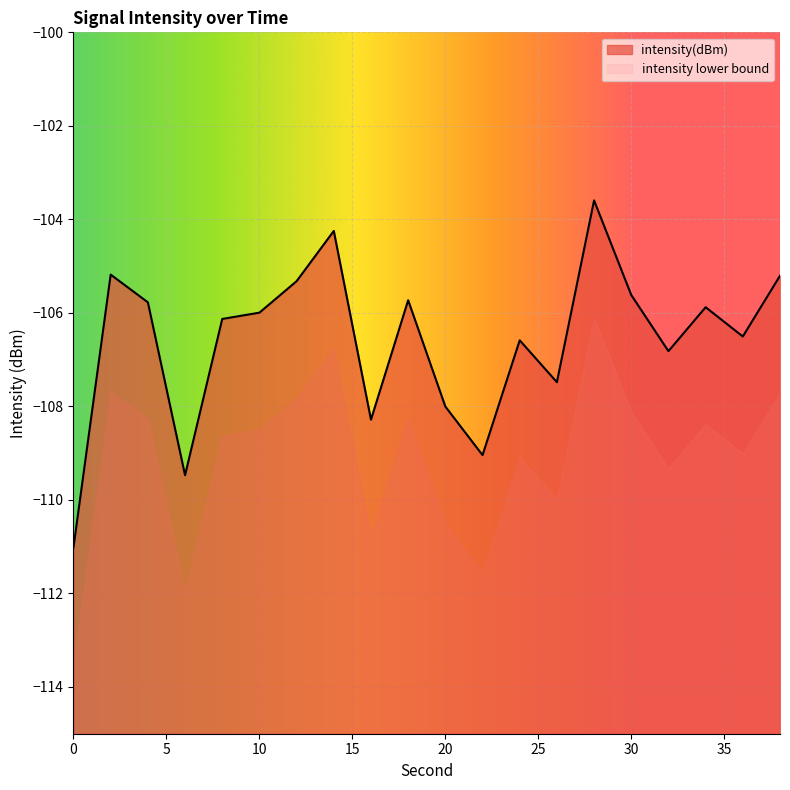

Reading left to right, transcribe all the data shown in this chart.

-111.0	-105.2	-105.8	-109.5	-106.1	-106.0	-105.3	-104.2	-108.3	-105.7	-108.0	-109.0	-106.6	-107.5	-103.6	-105.6	-106.8	-105.9	-106.5	-105.2